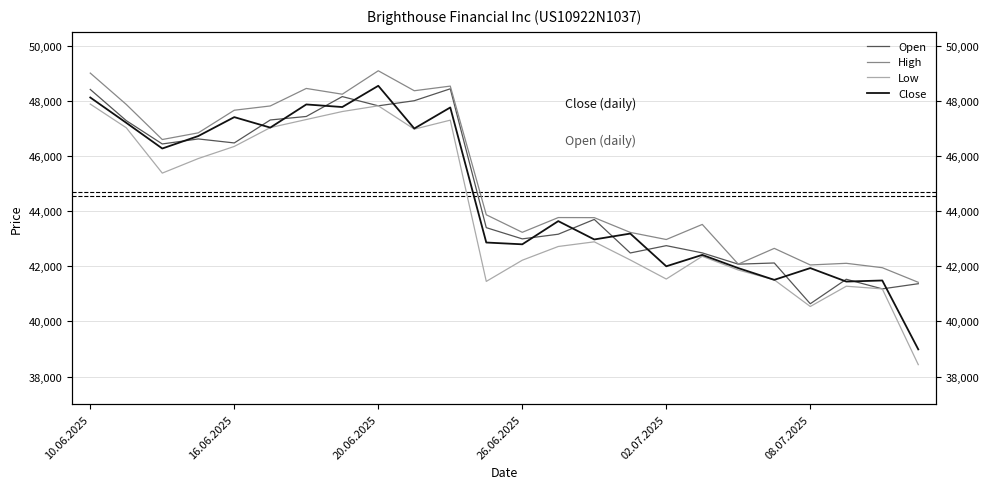

What is the sum of the High values at 23 and 16?

84388